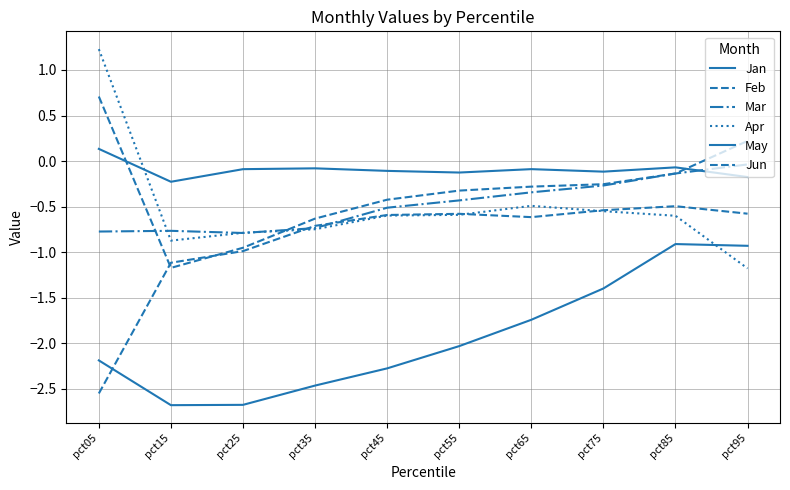

Where is the first local maximum for May?

pct85